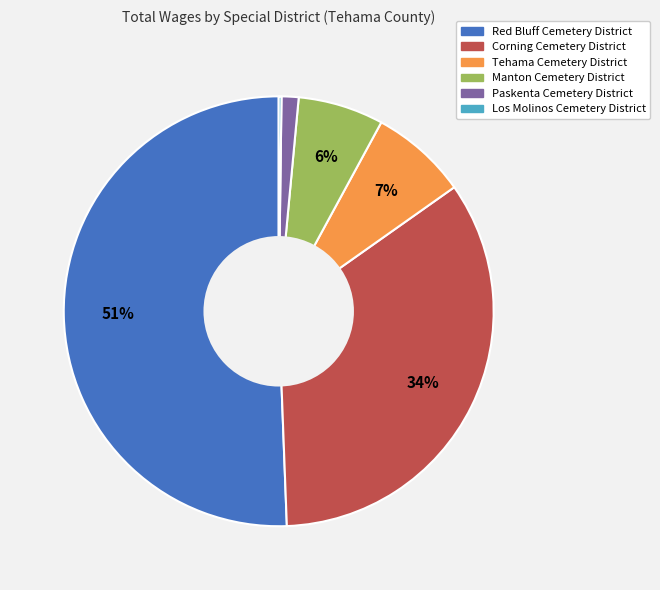

What is the largest slice in the pie chart?

Red Bluff Cemetery District